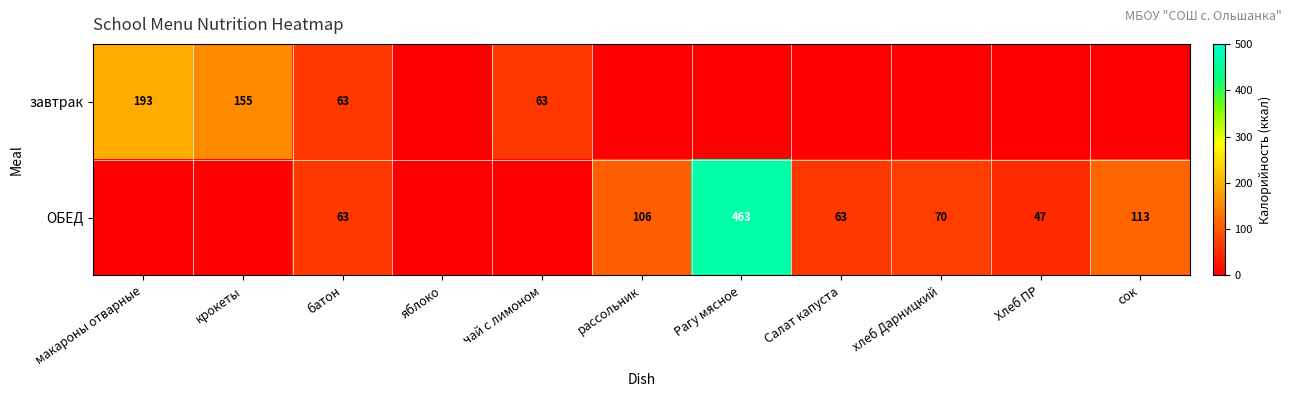

The ОБЕД series shows 63 at батон. True or false?

True